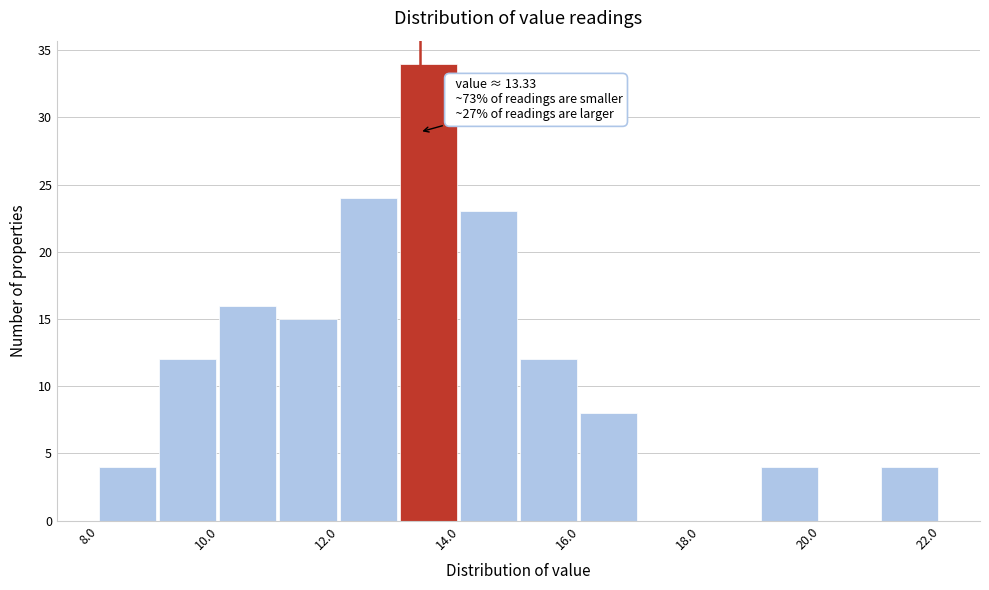

Over which range of the x-axis is the bar tallest?

13 to 14